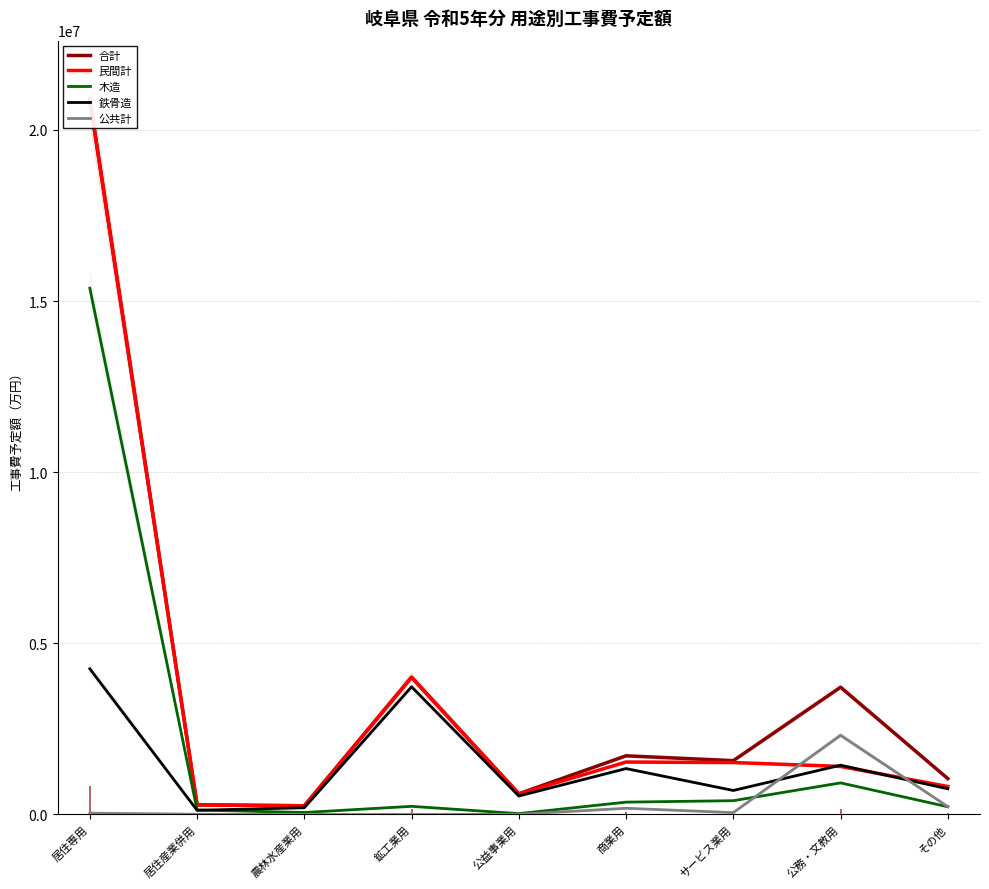

True or false: 木造 and 民間計 intersect in this chart.

False